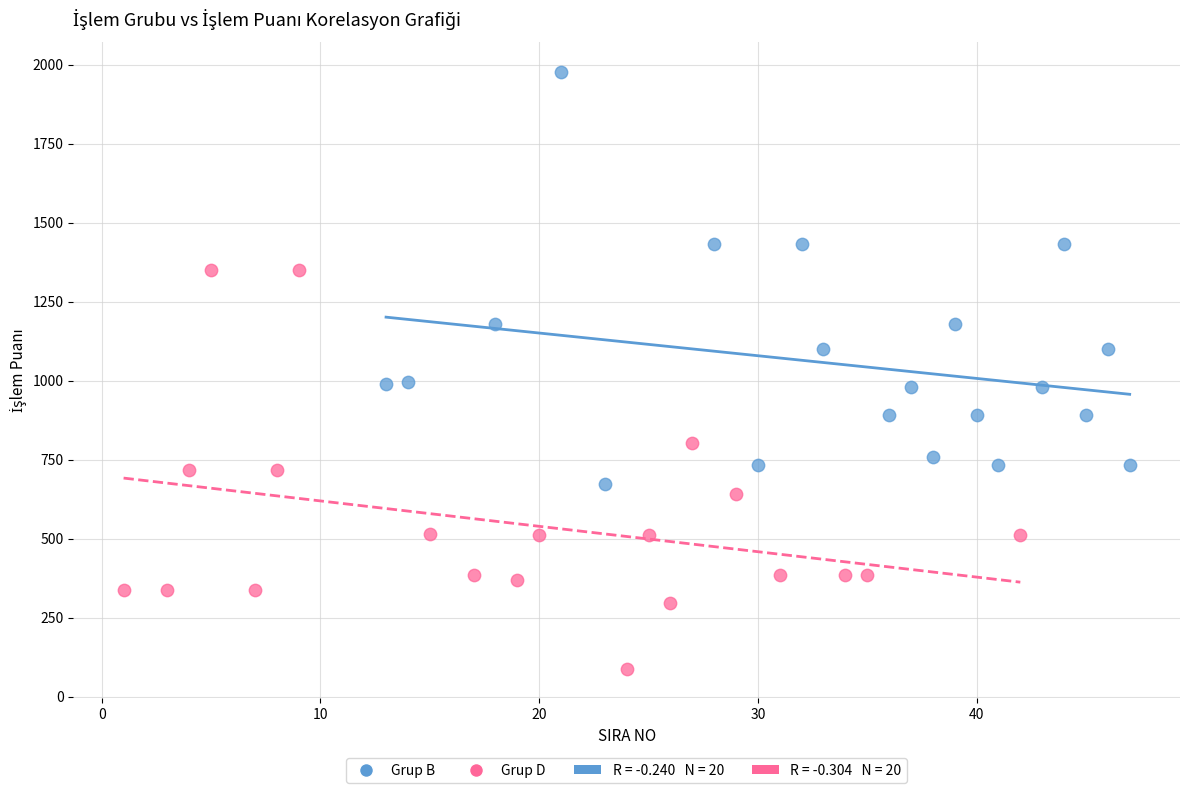

Which series contains the lowest Y value?

Grup D